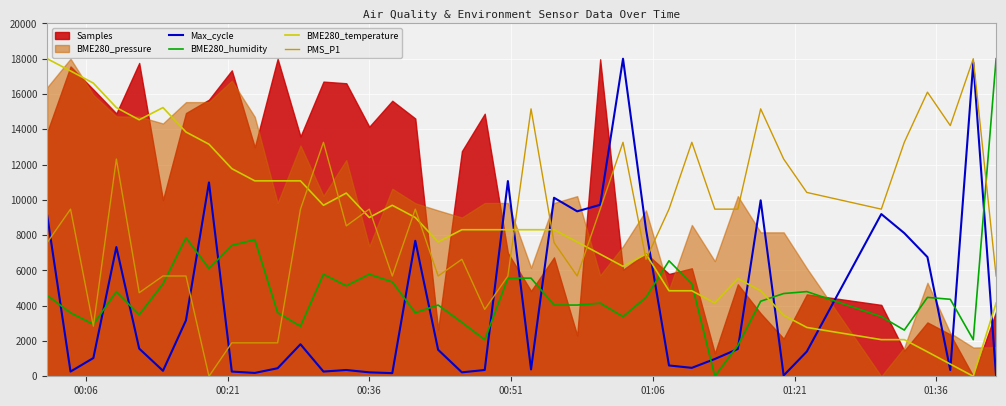

Does the chart display data point markers on the line(s)?

No